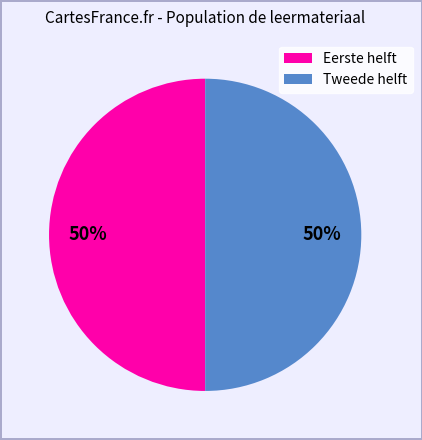

To the nearest percent, what is the average slice percentage?

50%